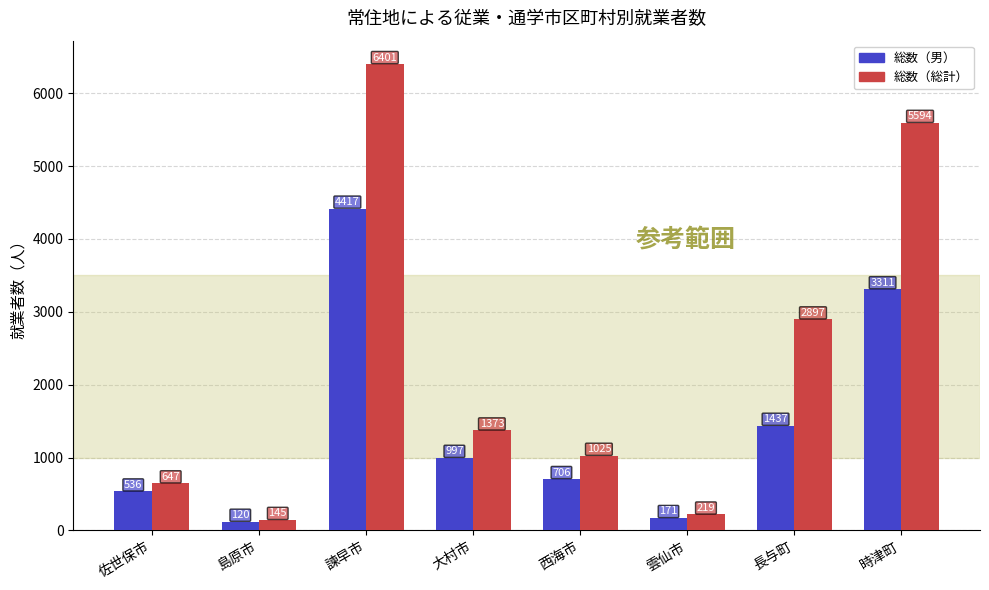

Which series changed the most between 西海市 and 長与町?

総数（総計）